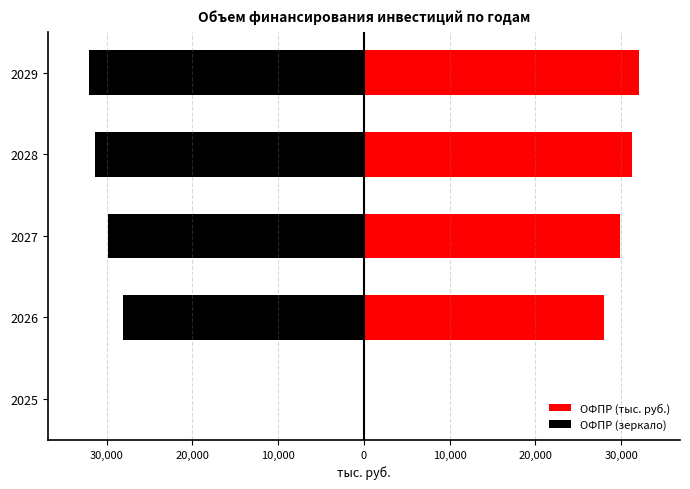

How many bars are there in total?

10